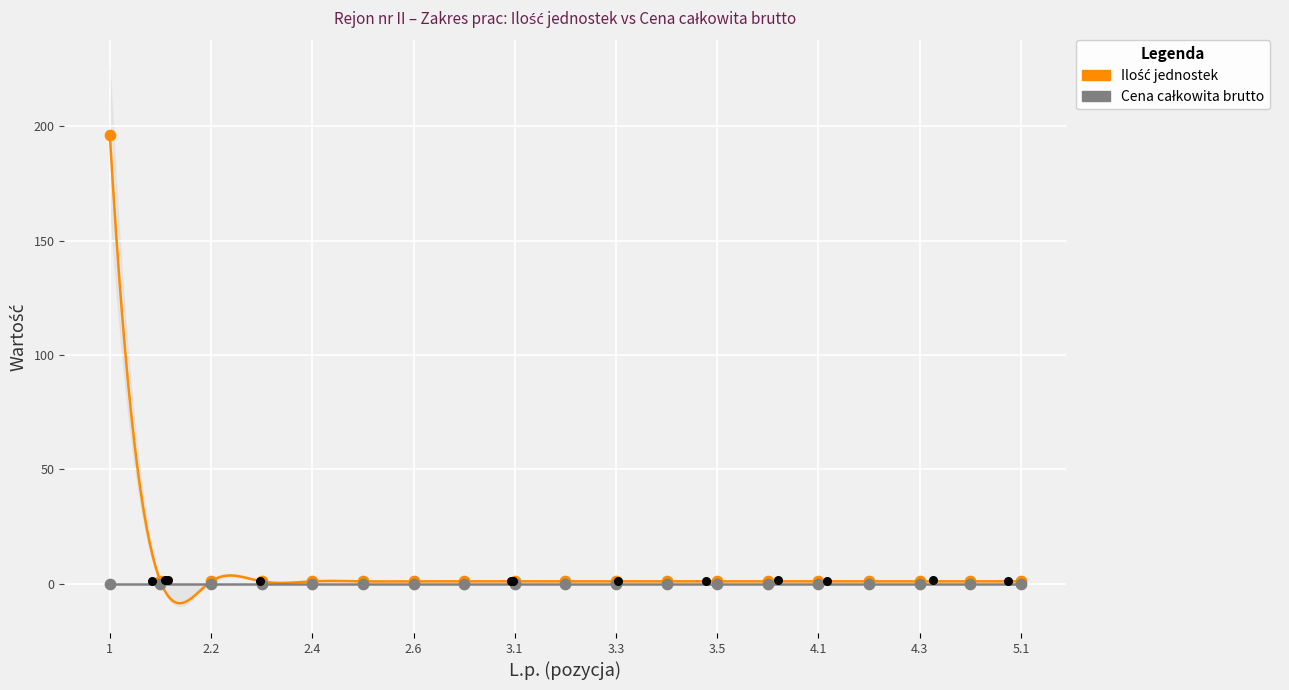

What are all the series names shown in the legend?

Ilość jednostek, Cena całkowita brutto